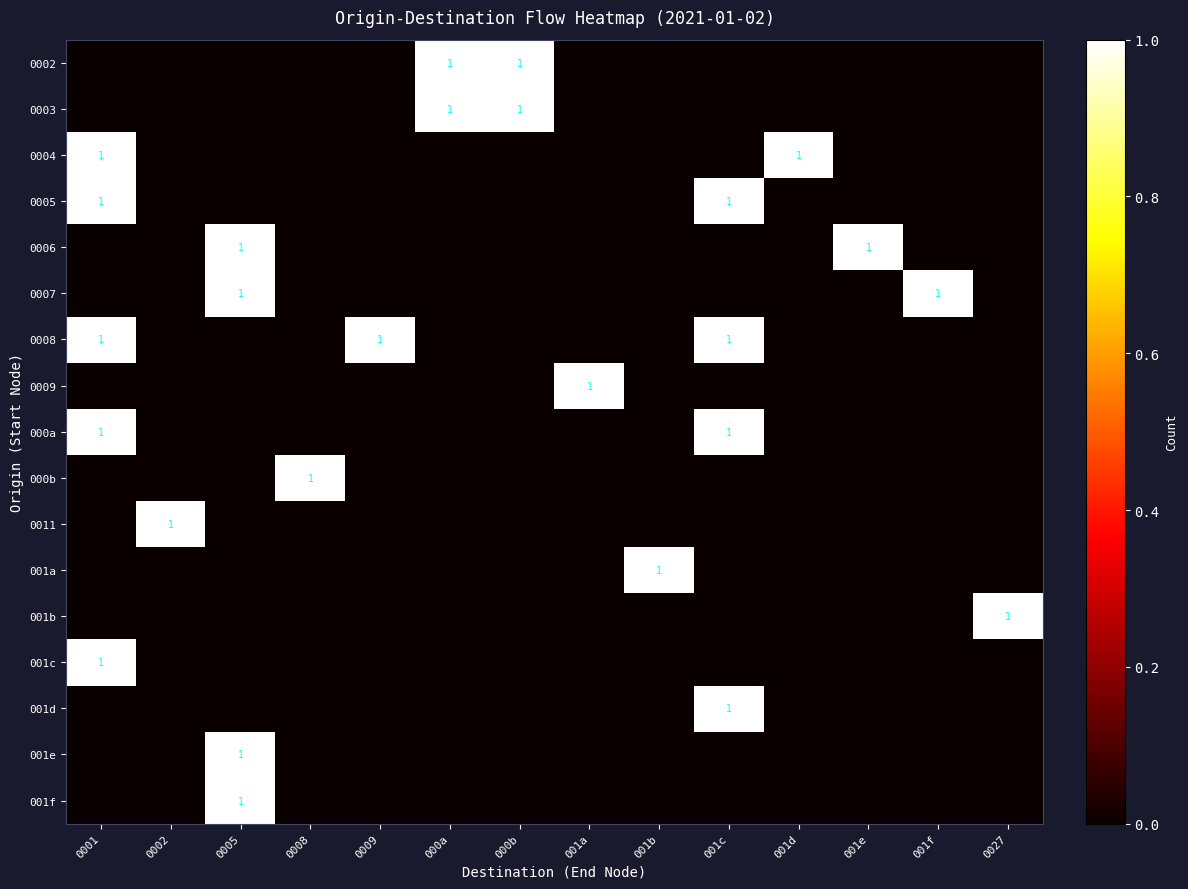

Which label corresponds to the smallest value in the chart?

0001